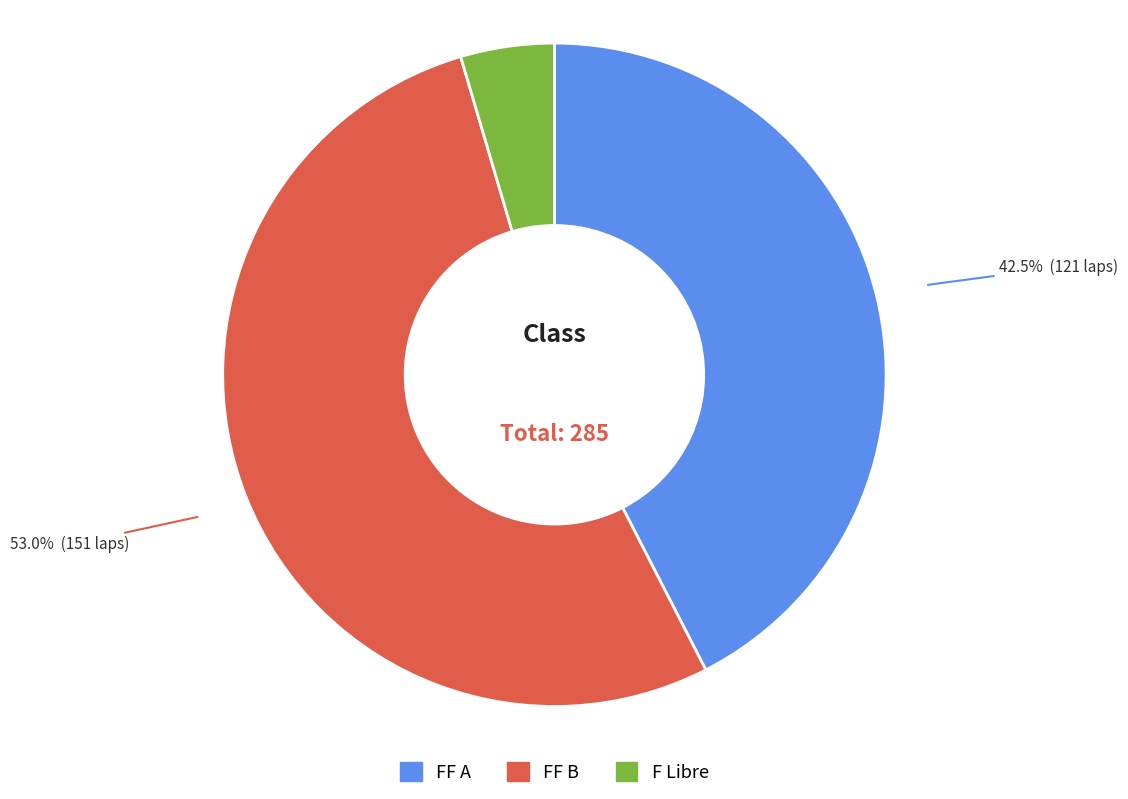

To the nearest percent, what is the combined percentage of FF B and F Libre?

58%